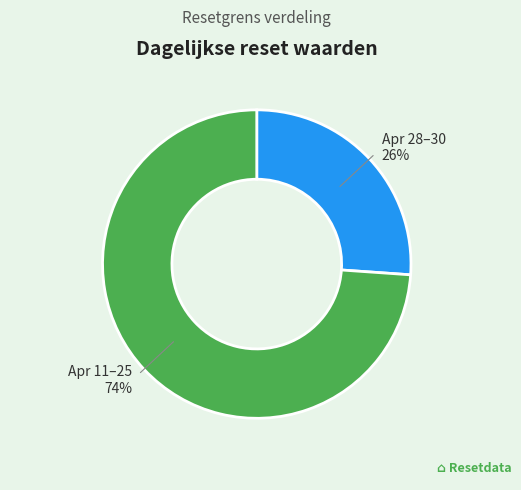

Does any single category account for the majority?

Yes